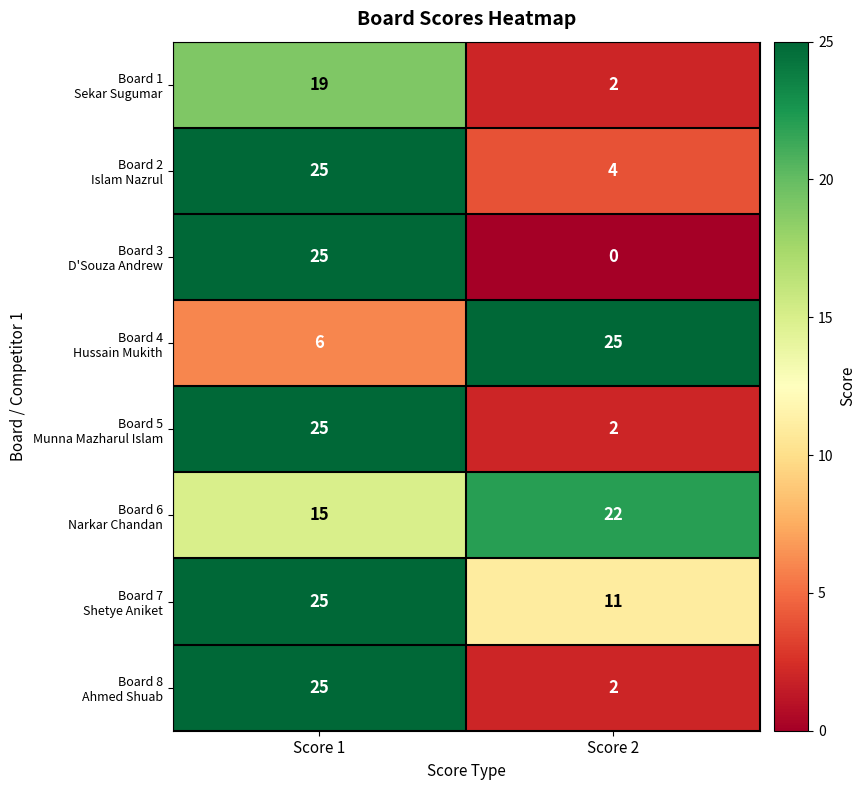

At which category is the sum across all series the highest?

Score 1